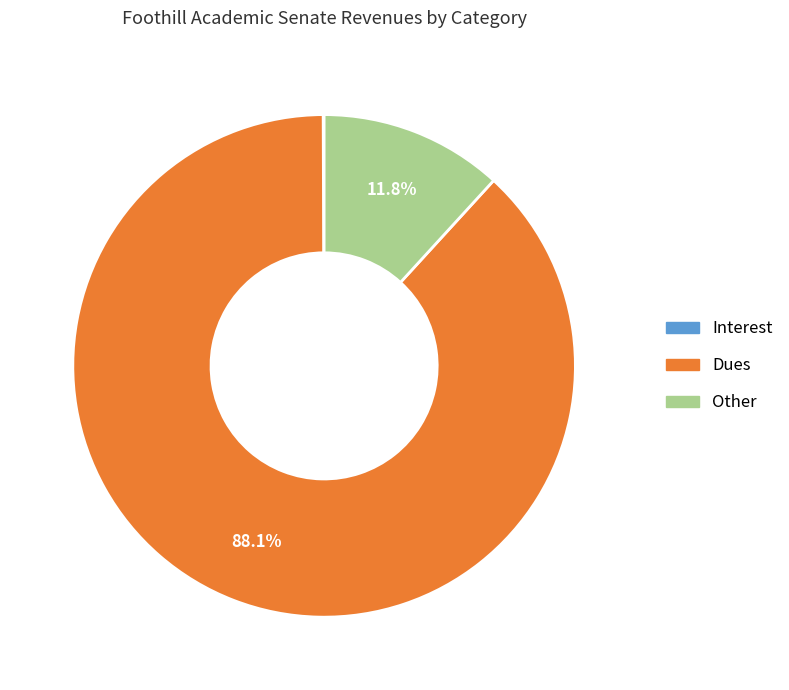

Approximately how many times larger is the value at Dues compared to Other?

7.5